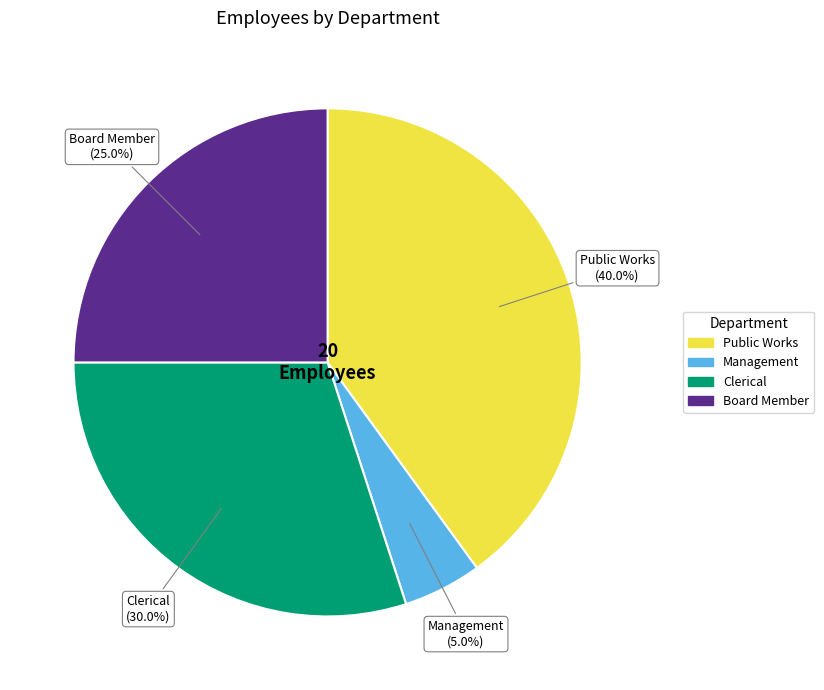

True or false: Management accounts for 15% of the total.

False